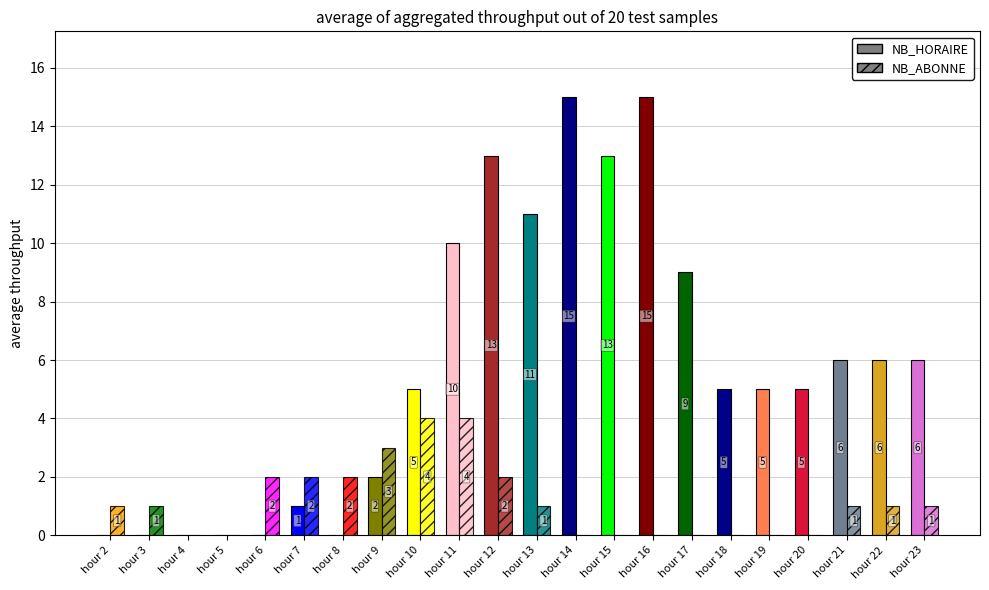

Which series has the widest spread of values?

NB_HORAIRE